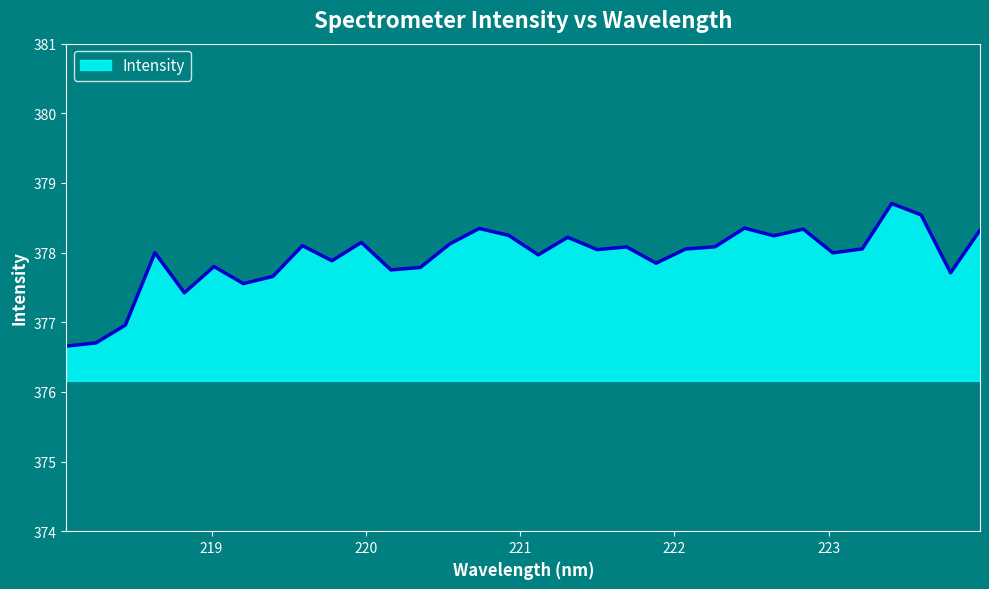

What is the difference between the maximum and minimum values?

2.0